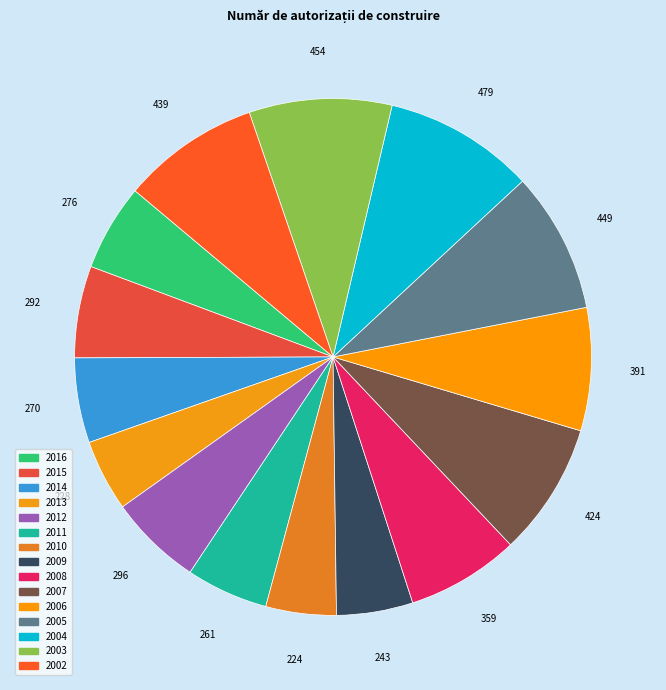

What percentage is the 2012 slice, to the nearest percent?

6%